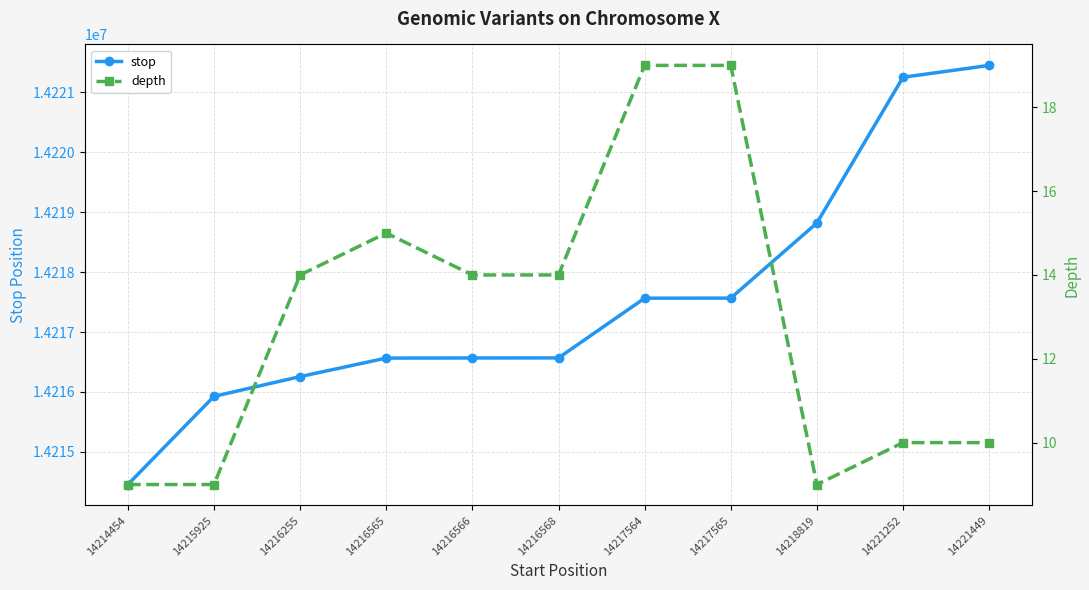

Is it true that depth equals 10 at 14221252?

True